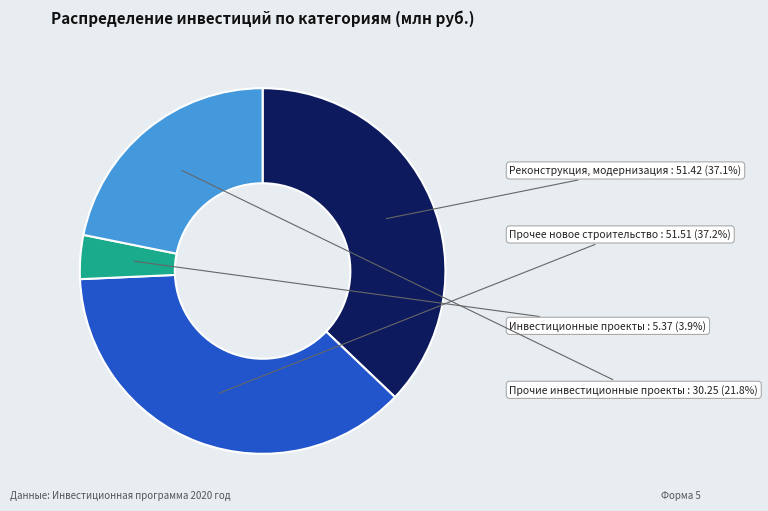

Is there a majority slice in this chart?

No